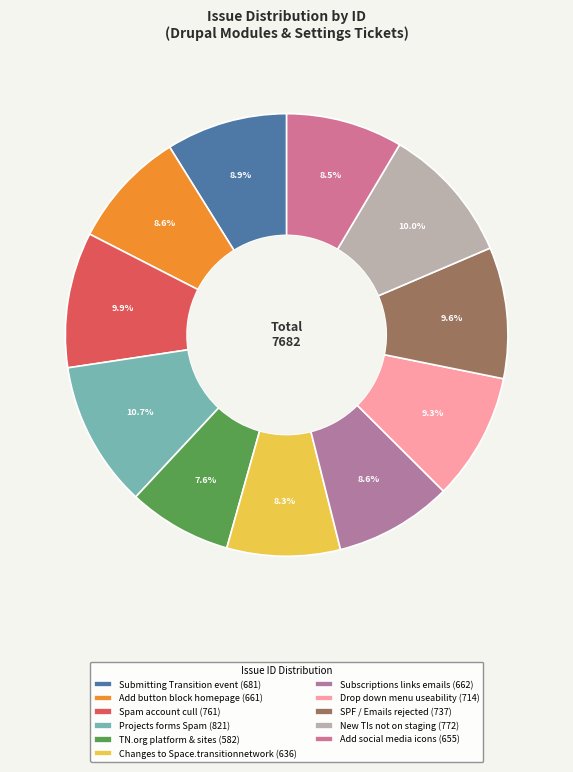

How many slices are in this pie chart?

11